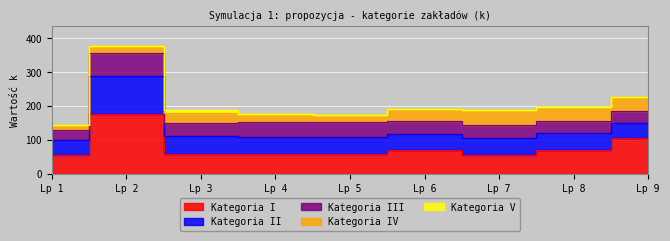

Reading right to left, list all the values displayed in this chart.

Kategoria I: 105	71	57	70	60	59	60	177	55
Kategoria II: 45	49	49	47	50	49	53	111	45
Kategoria III: 36	35	39	38	42	44	37	67	30
Kategoria IV: 41	43	44	37	23	24	29	23	15
Kategoria V: 0	0	0	0	0	0	8	0	0